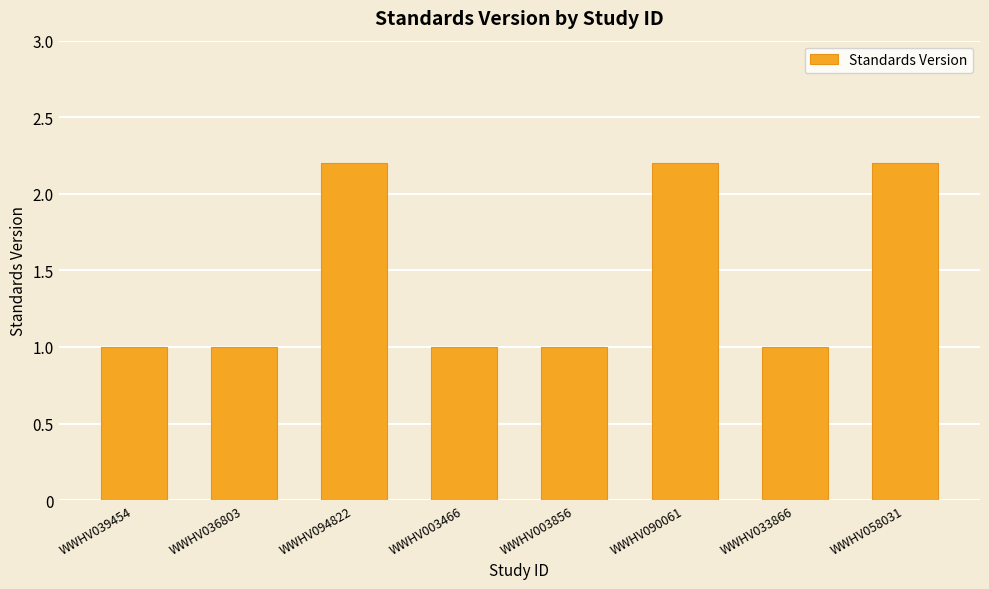

Approximately how many times larger is the value at WWHV058031 compared to WWHV090061?

1.0